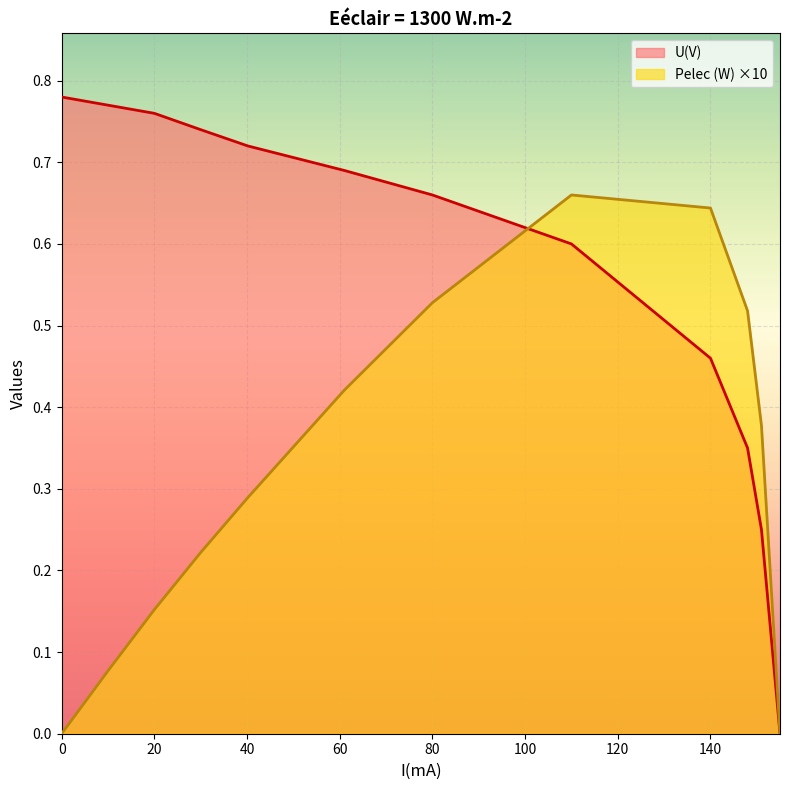

Reading right to left, list all the values displayed in this chart.

U(V): 0.0	0.2	0.3	0.5	0.6	0.7	0.7	0.7	0.7	0.8	0.8	0.8
Pelec (W): 0.0	0.4	0.5	0.6	0.7	0.5	0.4	0.3	0.2	0.2	0.1	0.0